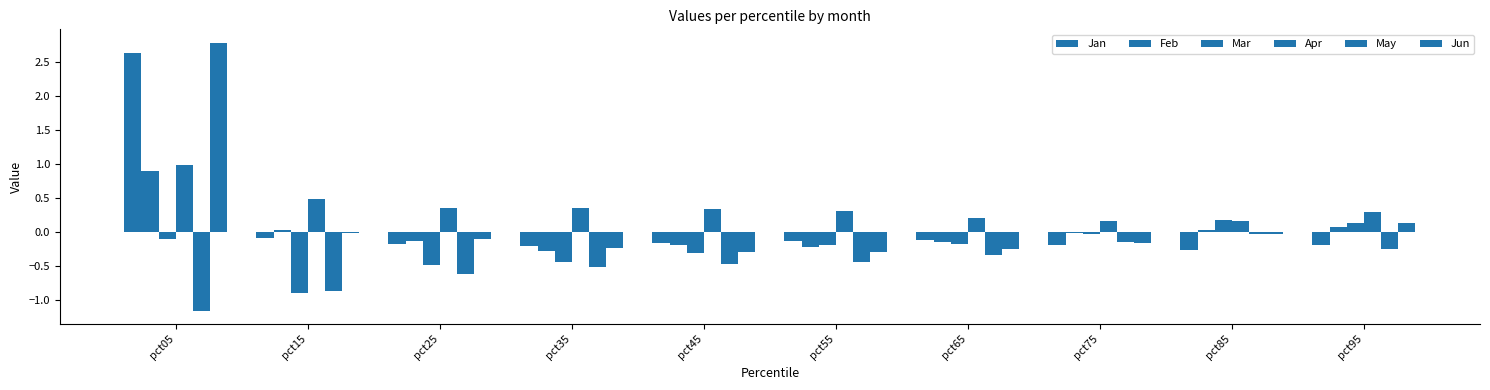

How many categories are shown in the chart?

10